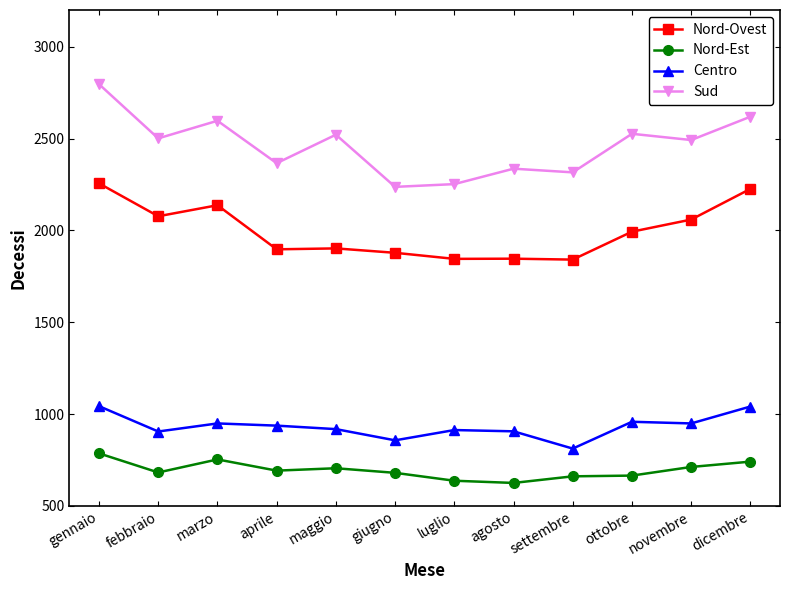

Between gennaio and agosto, which series saw the biggest shift?

Sud